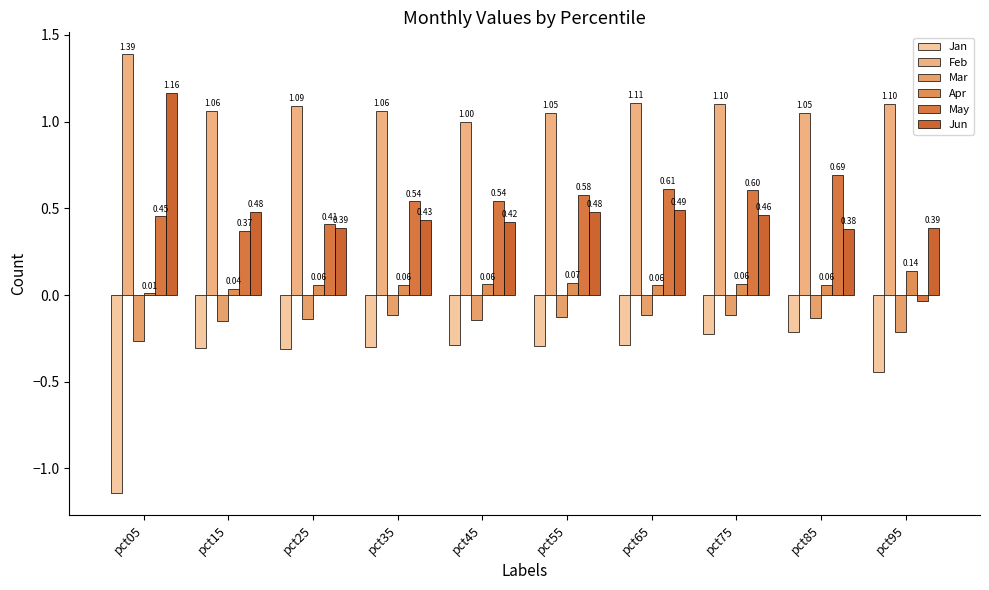

What is the average value of the Mar series?

-0.2